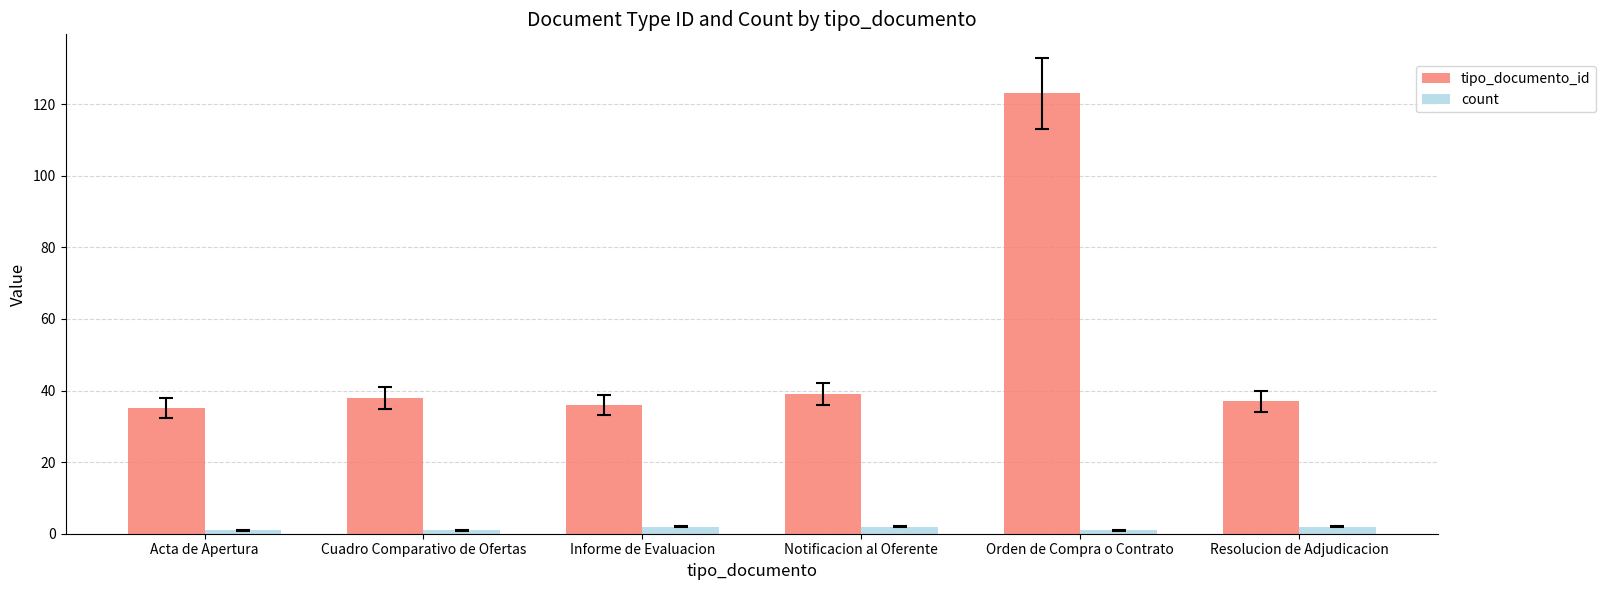

Which category has the highest value across all series?

Orden de Compra o Contrato